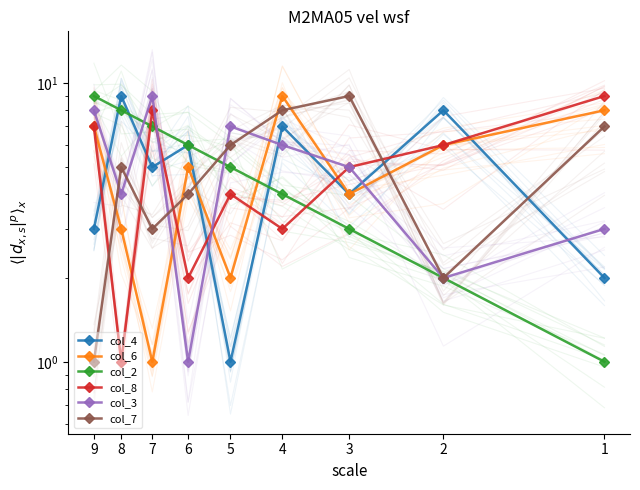

Rank the categories by col_6 value from highest to lowest.

4, 1, 9, 2, 6, 3, 8, 5, 7